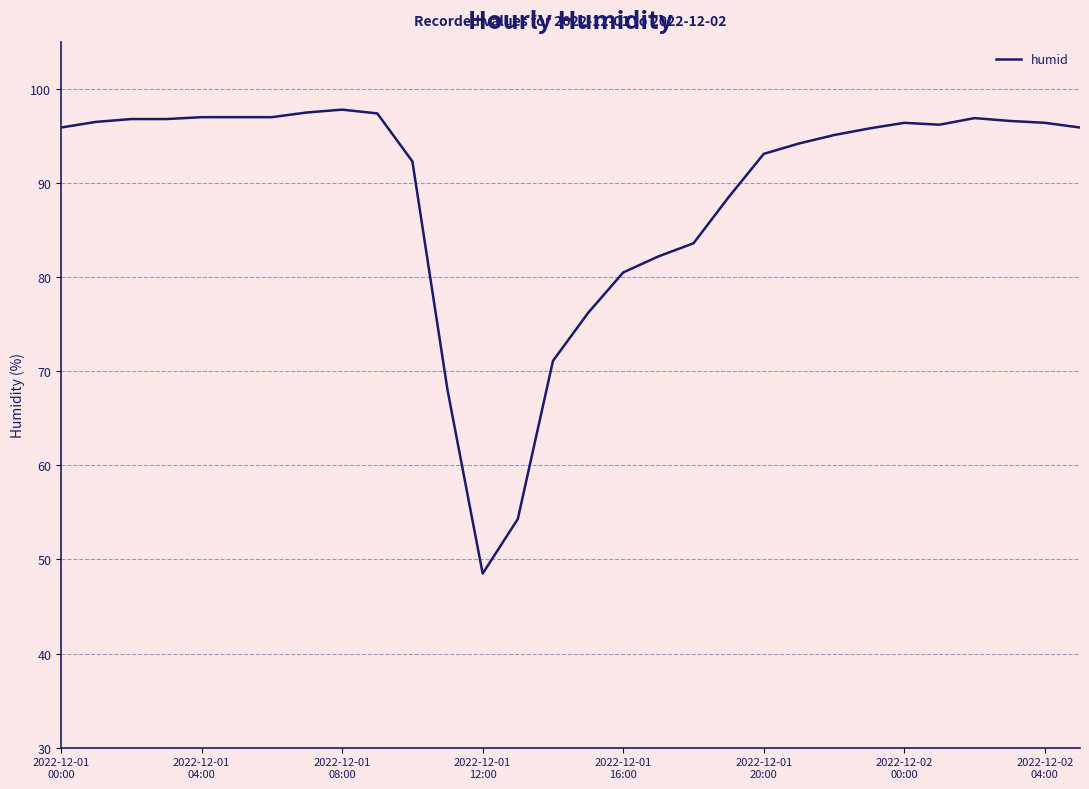

What is the difference between the maximum and minimum values?

49.3